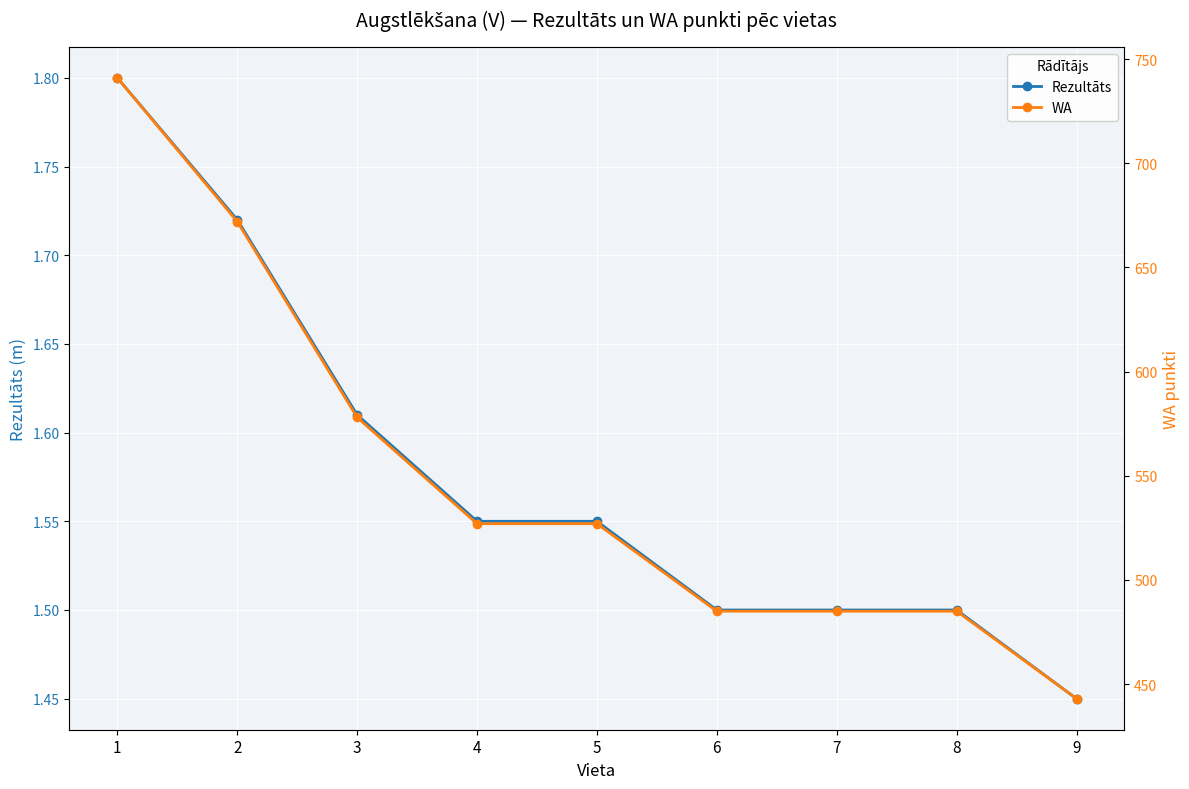

List the series in order of their overall mean, highest first.

WA, Rezultāts